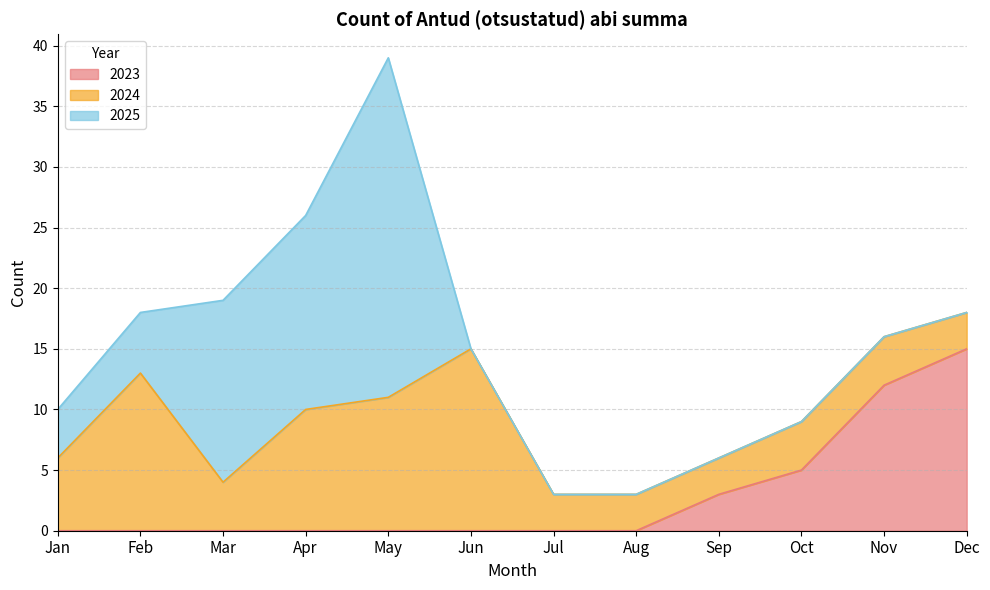

Which category has the highest value across all series?

May